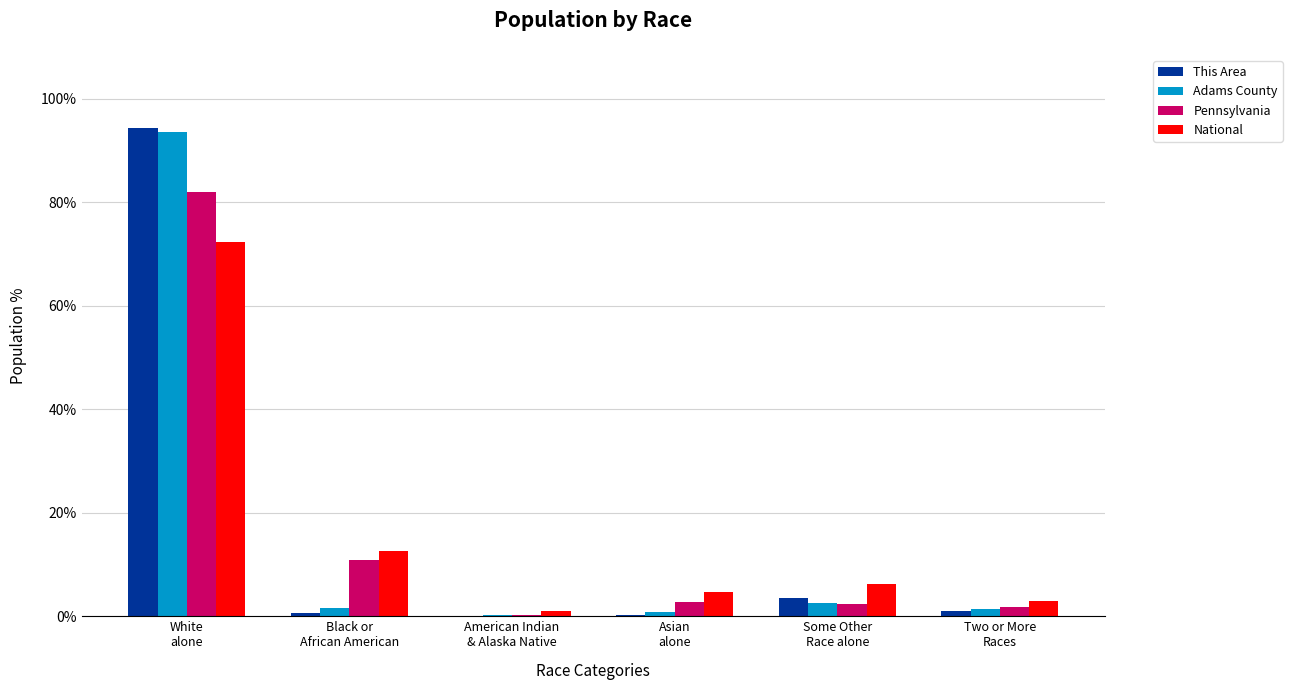

What value does the Adams County series have at American Indian
& Alaska Native?

0.2